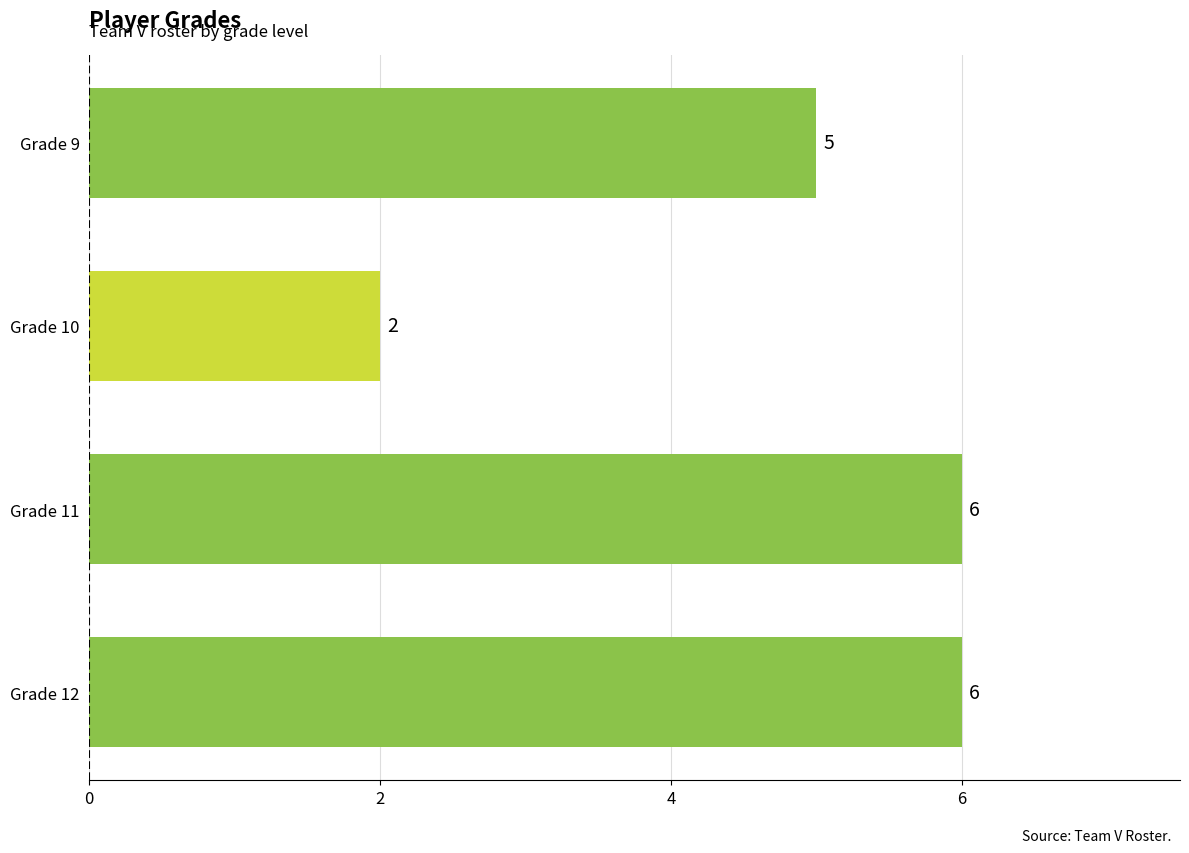

Are the bars grouped side by side (vs. stacked)?

No